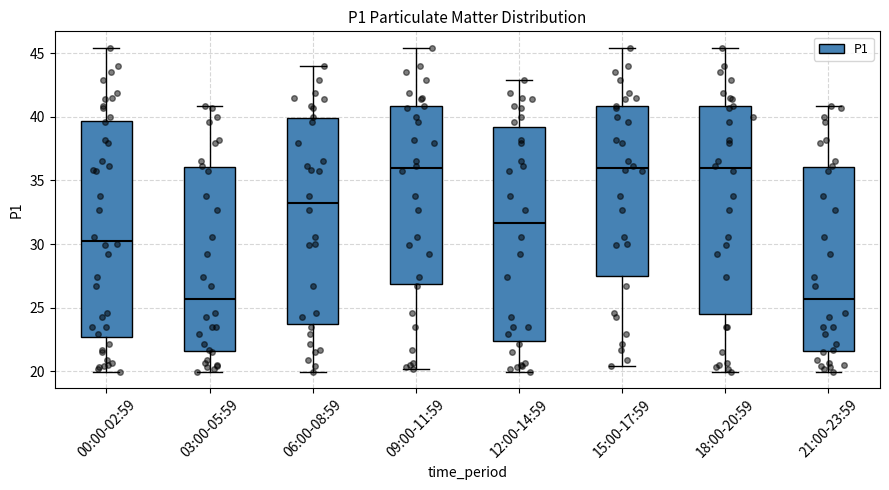

Reading left to right, transcribe this box plot: for each box, give where its median line is, the range the box spans, and where its two whiskers end, as read against the y-axis. The values are not printed on the chart, so give them approximately, as read against the axis.

00:00-02:59: median 30.5, box 22.5 to 39.5, whiskers 20.0 to 45.5
03:00-05:59: median 25.5, box 21.5 to 36.0, whiskers 20.0 to 41.0
06:00-08:59: median 33.5, box 23.5 to 40.0, whiskers 20.0 to 44.0
09:00-11:59: median 36.0, box 27.0 to 41.0, whiskers 20.0 to 45.5
12:00-14:59: median 31.5, box 22.5 to 39.0, whiskers 20.0 to 43.0
15:00-17:59: median 36.0, box 27.5 to 41.0, whiskers 20.5 to 45.5
18:00-20:59: median 36.0, box 24.5 to 41.0, whiskers 20.0 to 45.5
21:00-23:59: median 25.5, box 21.5 to 36.0, whiskers 20.0 to 41.0